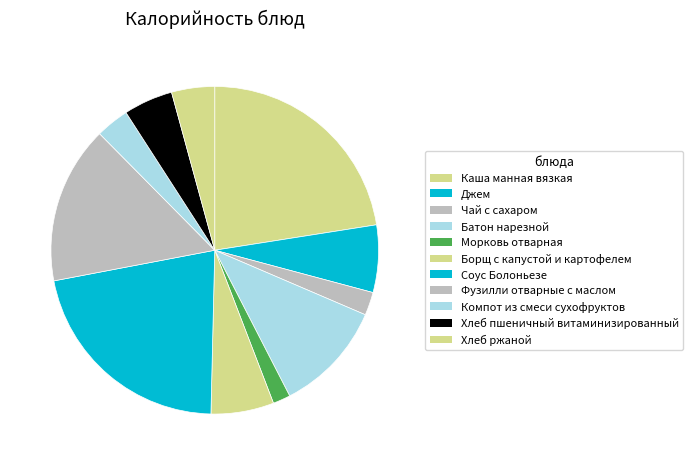

Count the number of slices in the pie.

11